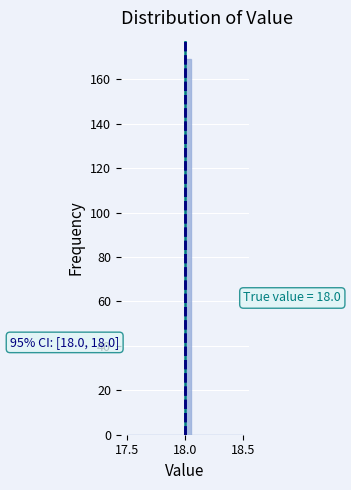

Around what value on the x-axis is the tallest bar? Give the approximate position of its centre, as read against the axis.

18.05